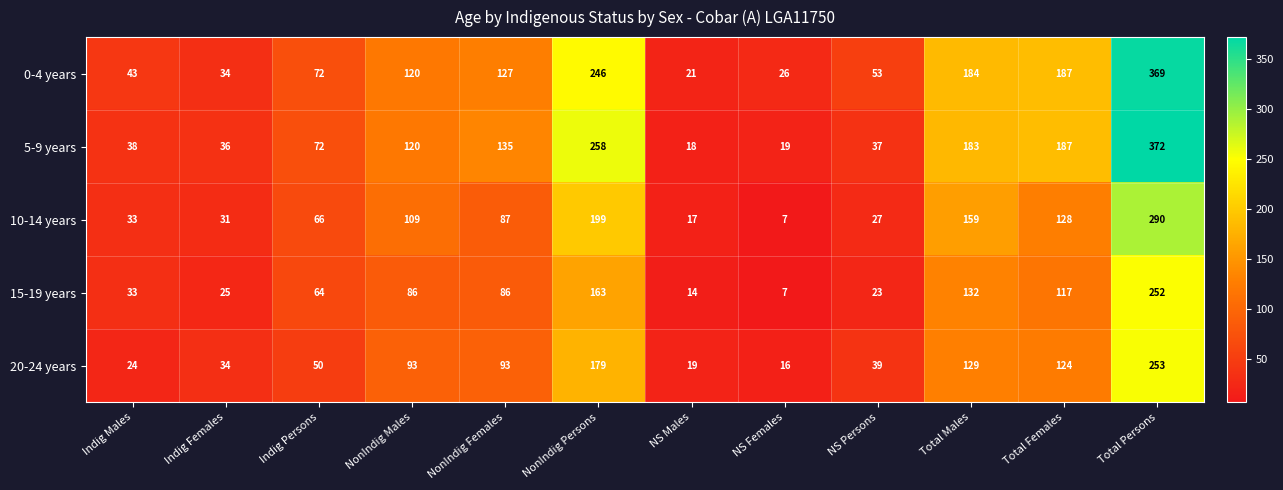

What is the approximate value of 5-9 years at Total Persons, to the nearest 50?

350